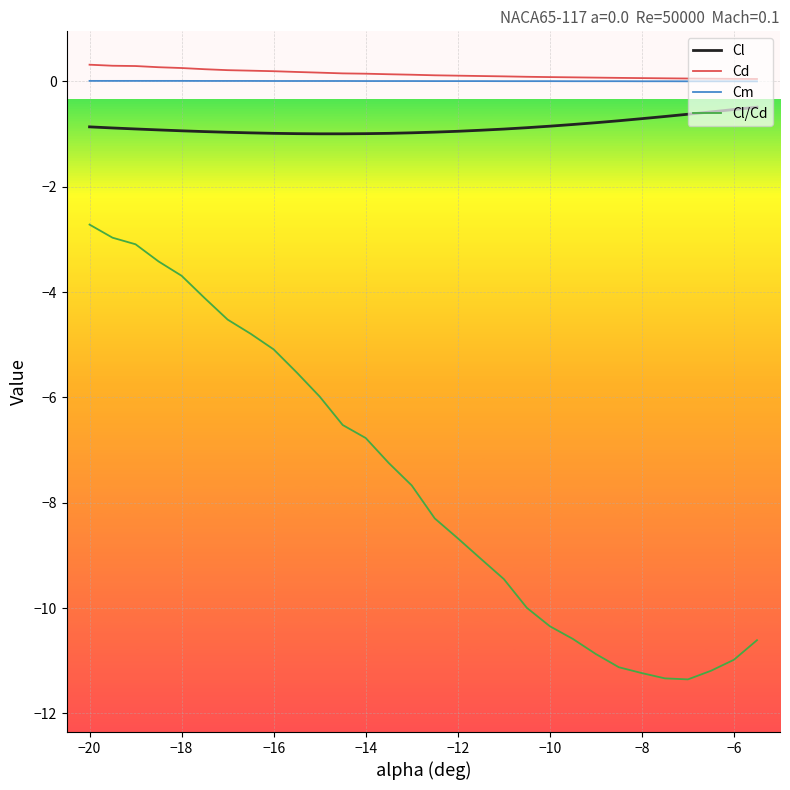

Which series has the widest spread of values?

Cl/Cd